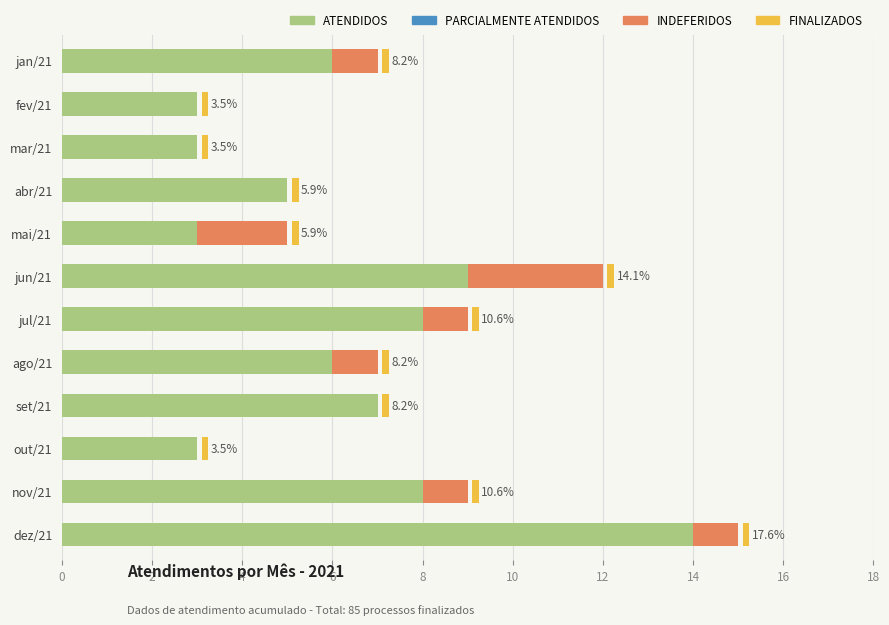

Which series has the widest spread of values?

ATENDIDOS